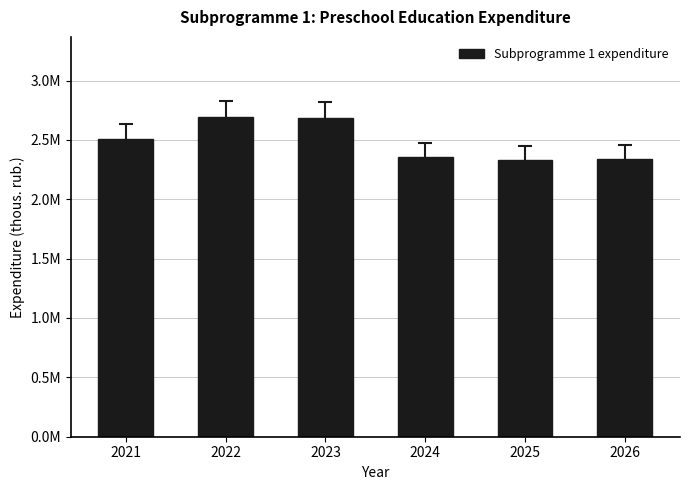

What is the ratio of the value at 2023 to the value at 2022?

1.0